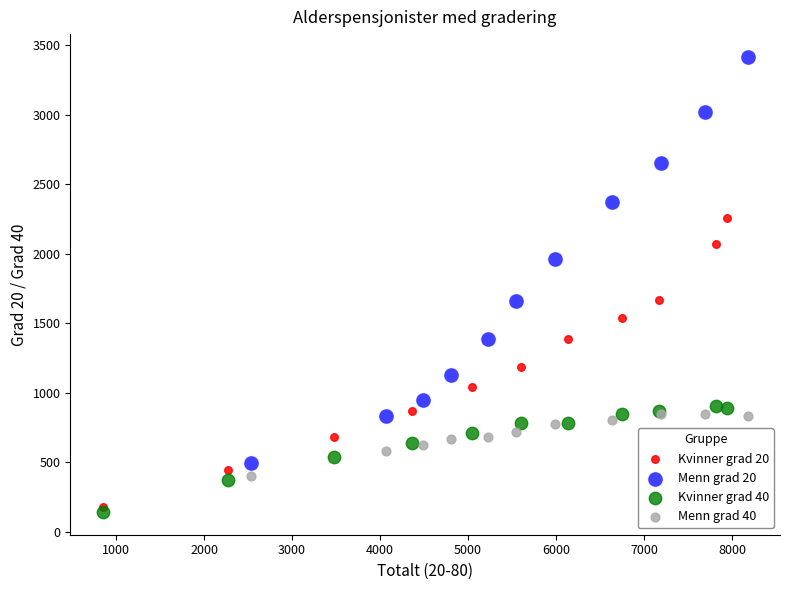

Which series reaches the maximum Y coordinate?

Menn grad 20